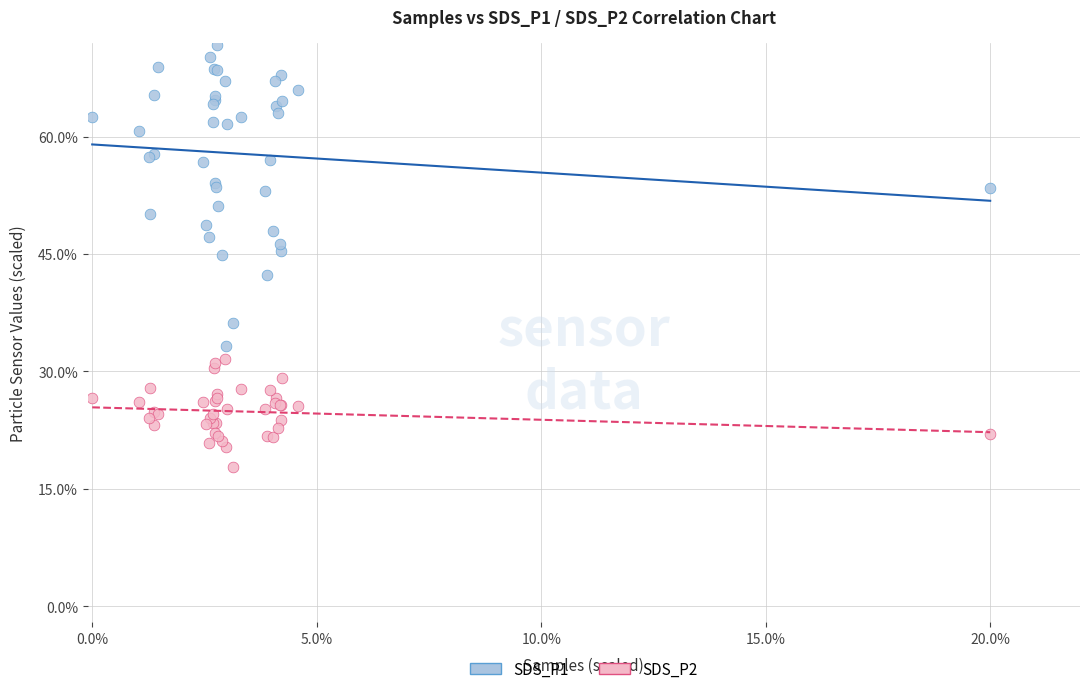

What are all the series names shown in the legend?

SDS_P1, SDS_P2